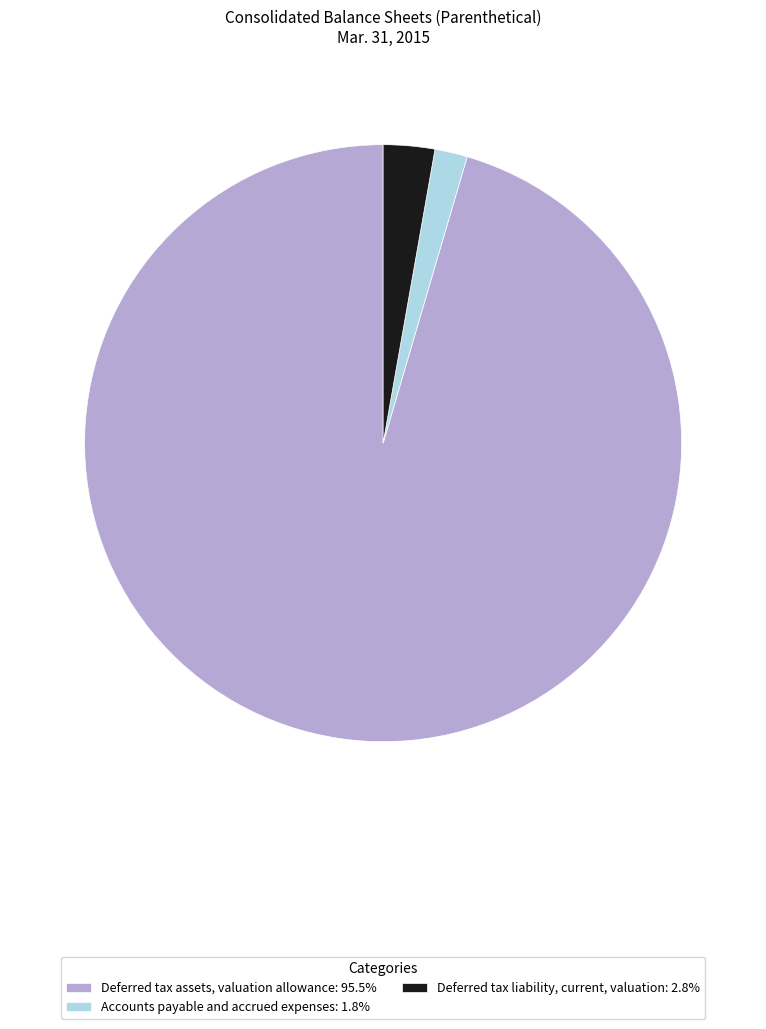

Which slice is the smallest?

Accounts payable and accrued expenses